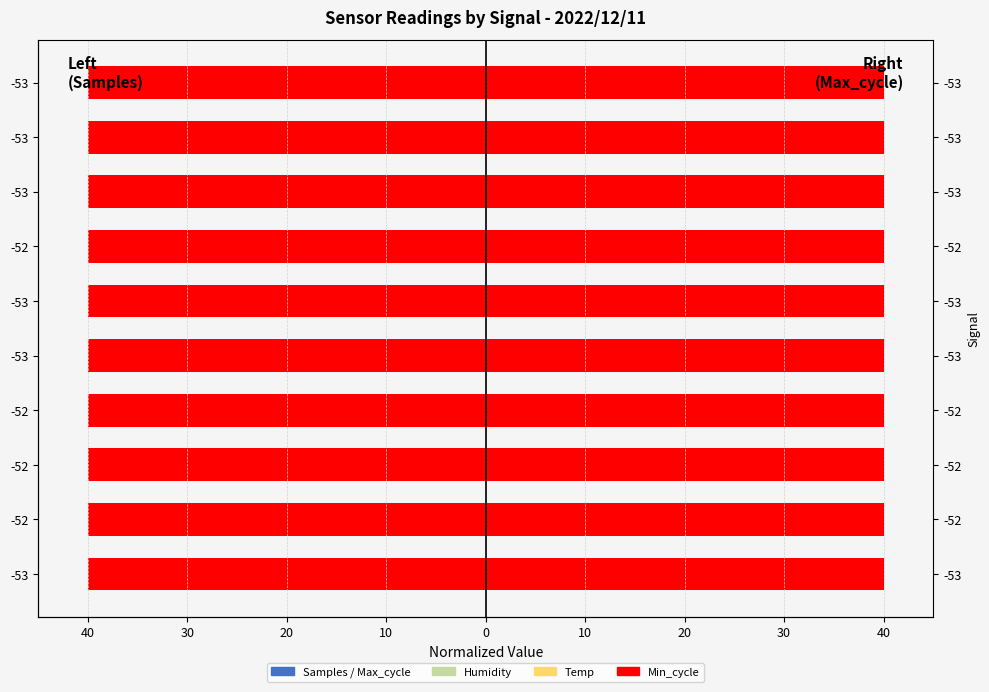

Reading left to right, list all the values displayed in this chart.

Samples: -39.9	-39.9	-39.9	-40.0	-40.0	-39.9	-39.9	-39.9	-39.9	-39.9
Humidity: -39.6	-40.0	-39.7	-39.6	-39.0	-39.2	-39.6	-38.9	-38.8	-38.7
Temp: -39.4	-39.4	-39.4	-39.4	-39.6	-39.6	-39.8	-39.8	-40.0	-40.0
Min_cycle: 0.6	0.6	0.6	0.6	0.6	0.6	0.6	0.6	0.6	0.6